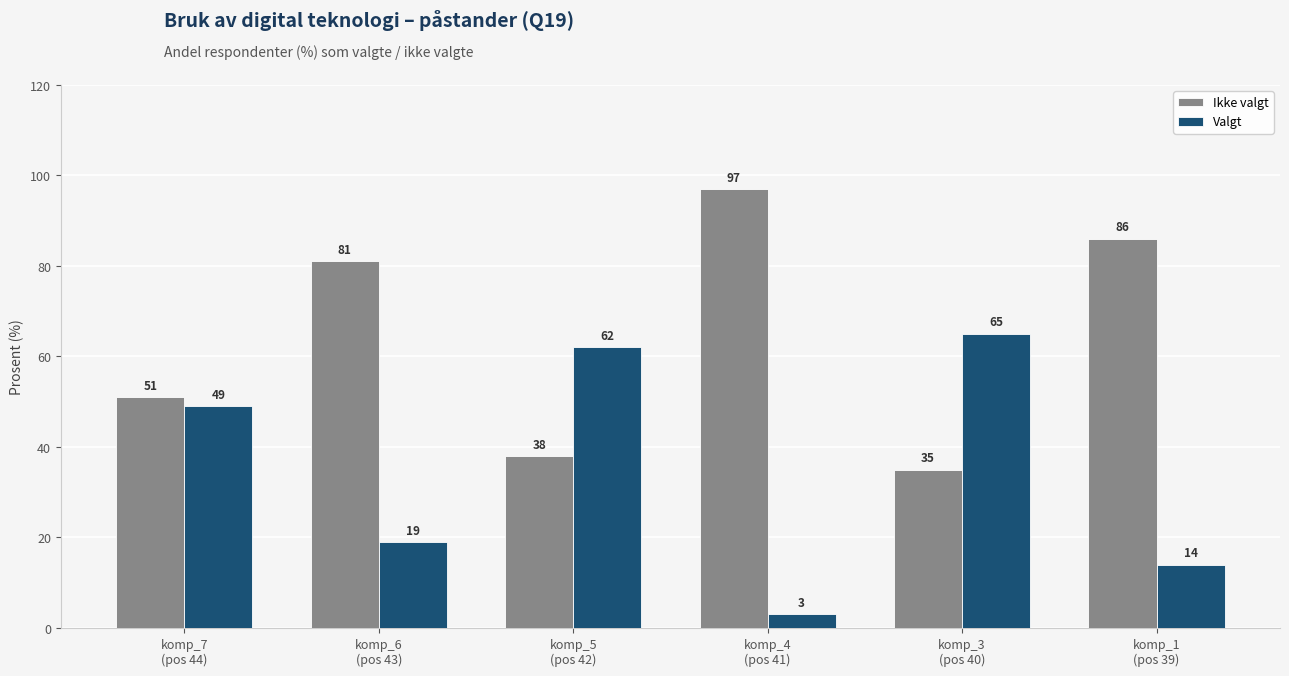

How many bars are there in each group?

2